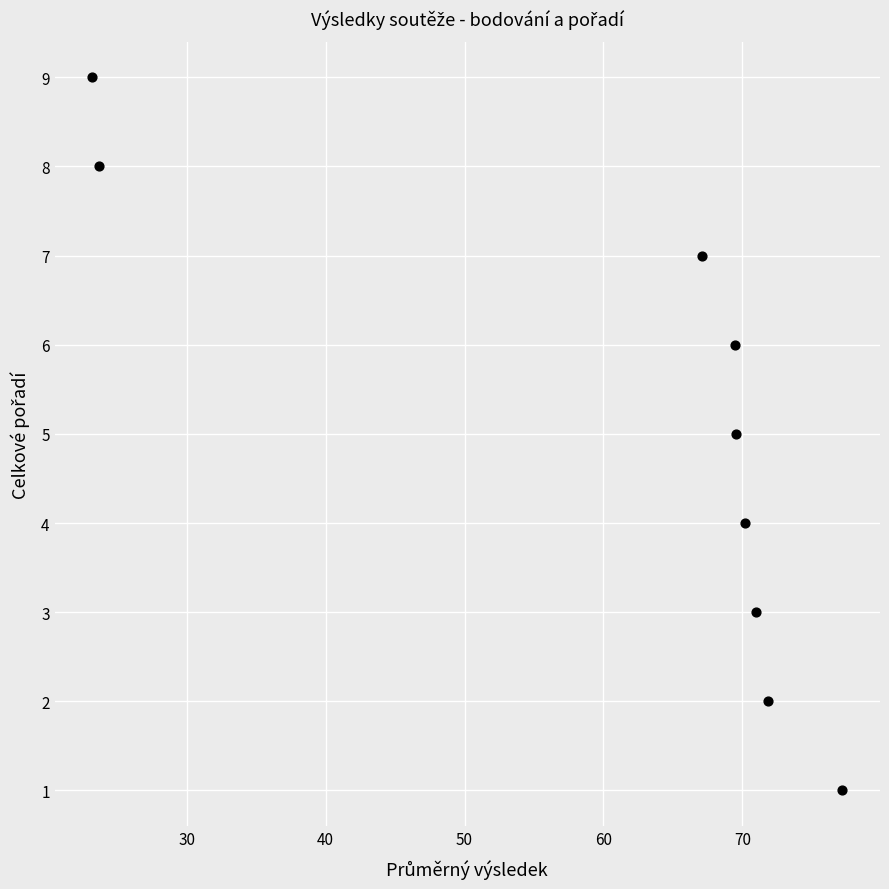

What is the average Y value?

5